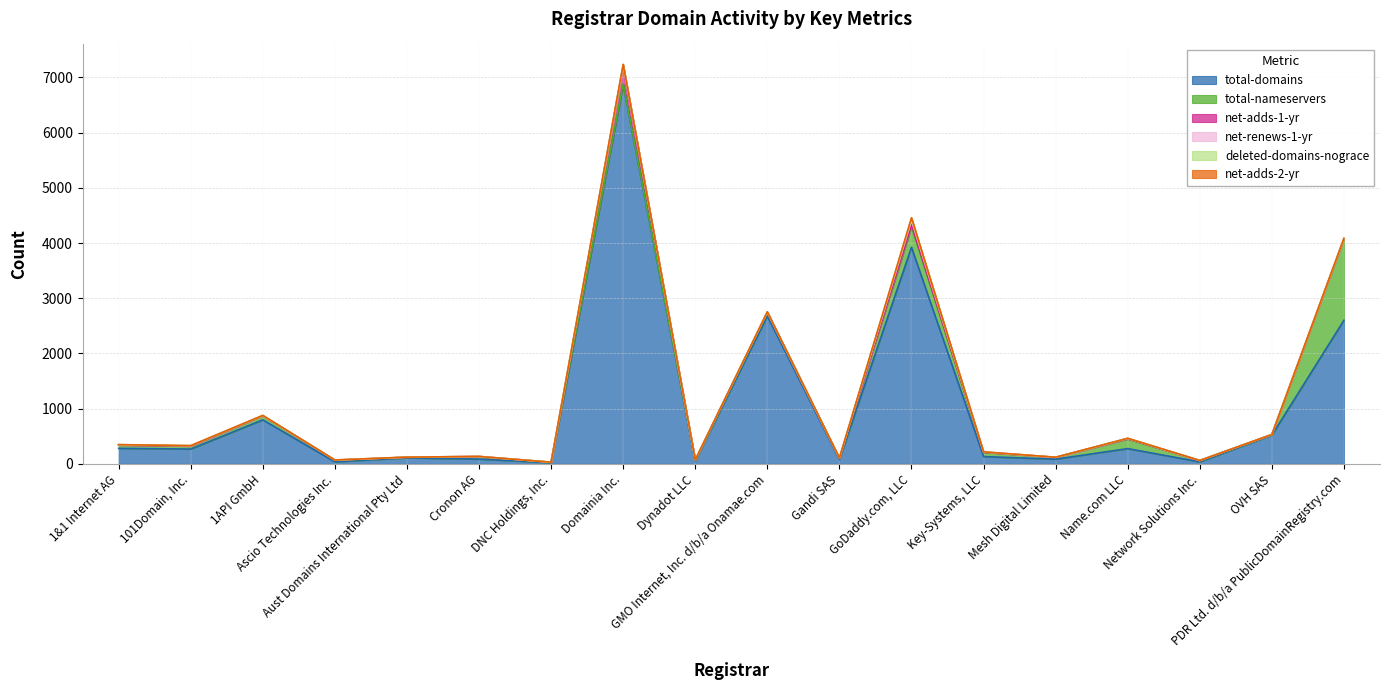

Reading right to left, extract all data points from this chart.

total-domains: 2602	521	37	277	86	133	3924	81	2677	53	6871	21	87	110	37	798	269	282
total-nameservers: 1472	11	23	175	32	77	375	19	63	18	8	8	43	10	29	75	53	60
net-adds-1-yr: 7	0	0	6	1	4	34	1	11	1	338	1	5	1	2	1	1	1
net-renews-1-yr: 0	0	2	5	0	4	78	5	1	0	7	1	0	1	3	3	8	5
deleted-domains-nograce: 4	0	1	1	2	0	43	2	0	0	12	0	0	1	0	1	0	1
net-adds-2-yr: 0	0	0	0	0	0	4	0	2	0	0	0	0	0	0	0	0	0